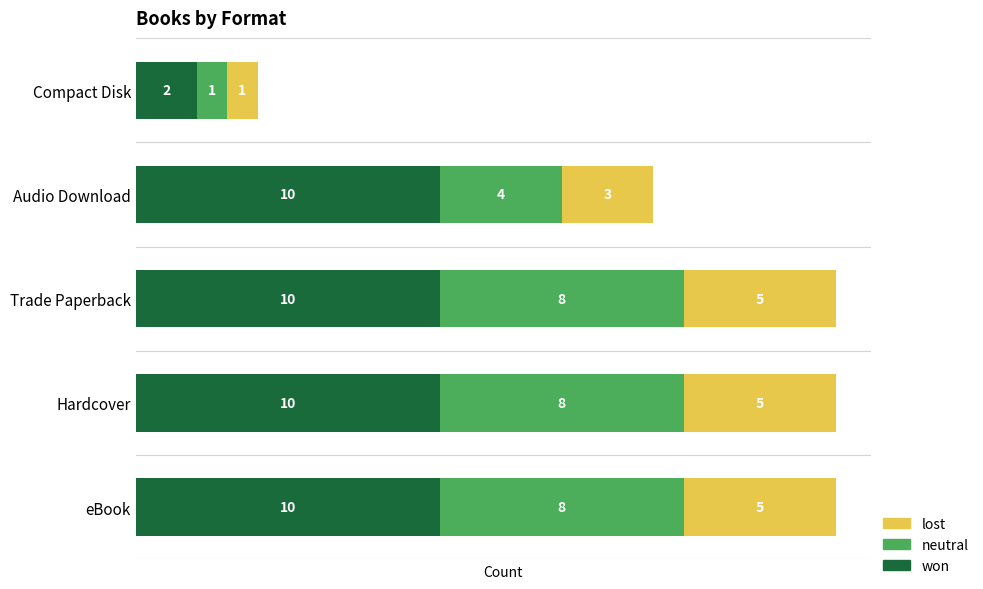

The value of won at Audio Download is 10. True or false?

True